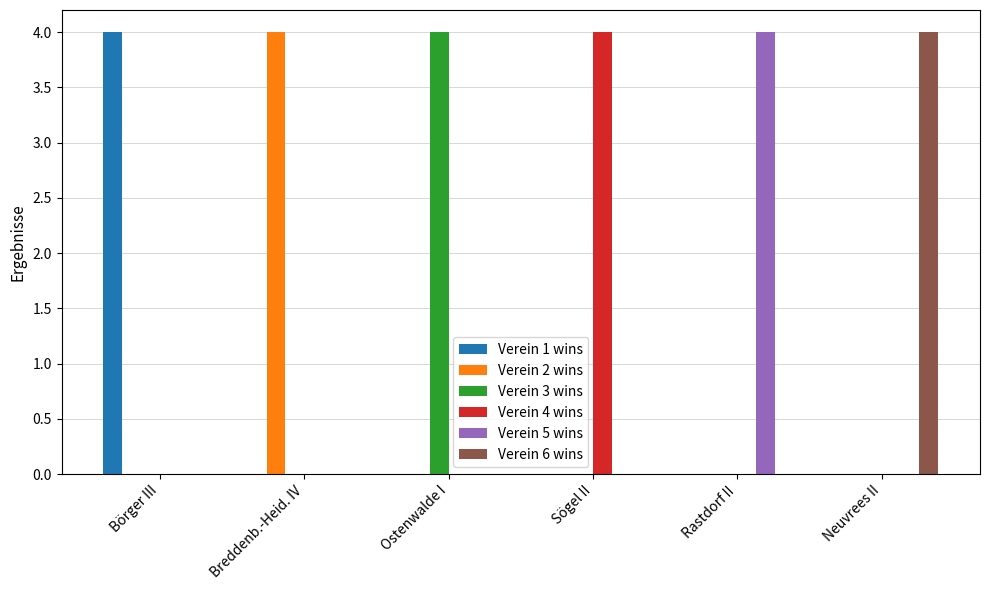

The Verein 1 wins series shows 1 at Breddenb.-Heid. IV. True or false?

False